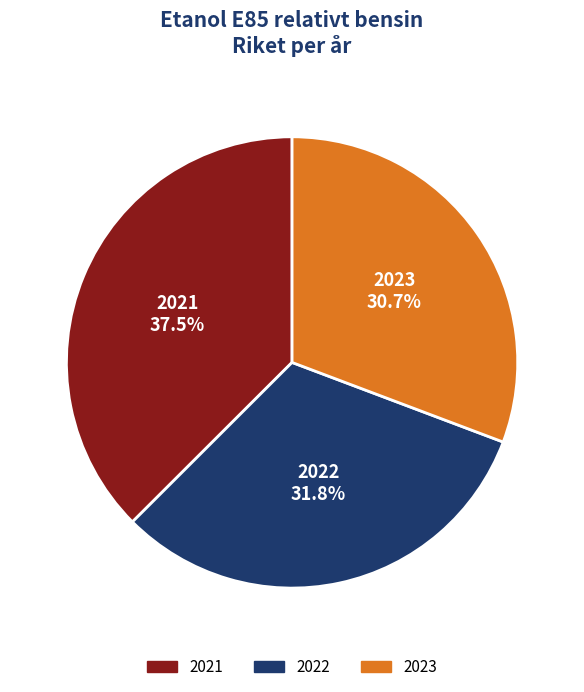

Between 2023 and 2022, which is larger?

2022